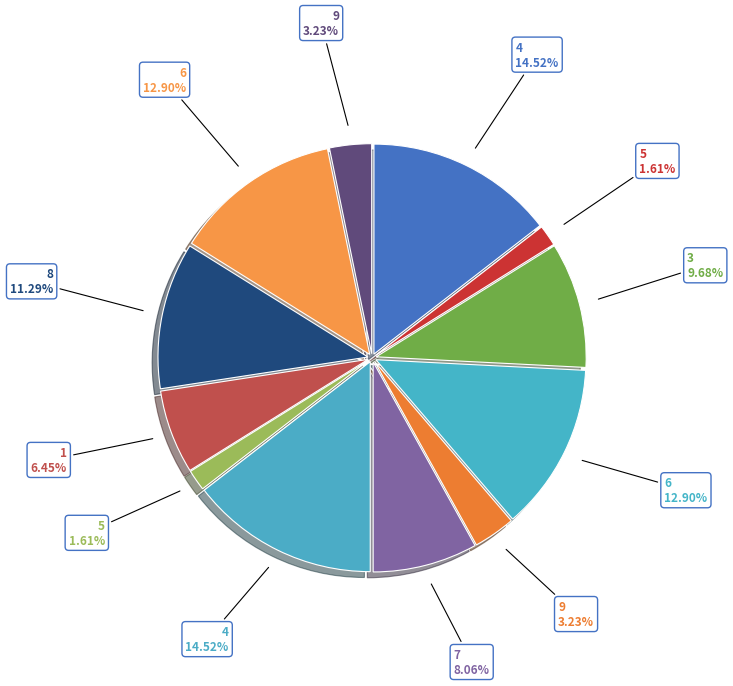

How many segments does this pie chart have?

12